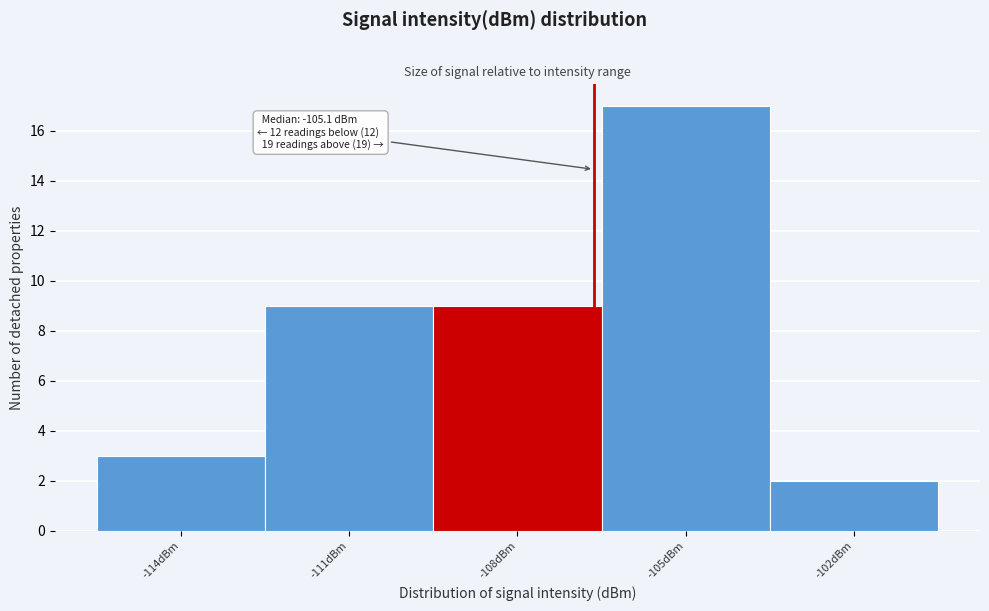

Reading left to right, list all the values displayed in this chart.

-114dBm=3	-111dBm=9	-108dBm=9	-105dBm=17	-102dBm=2